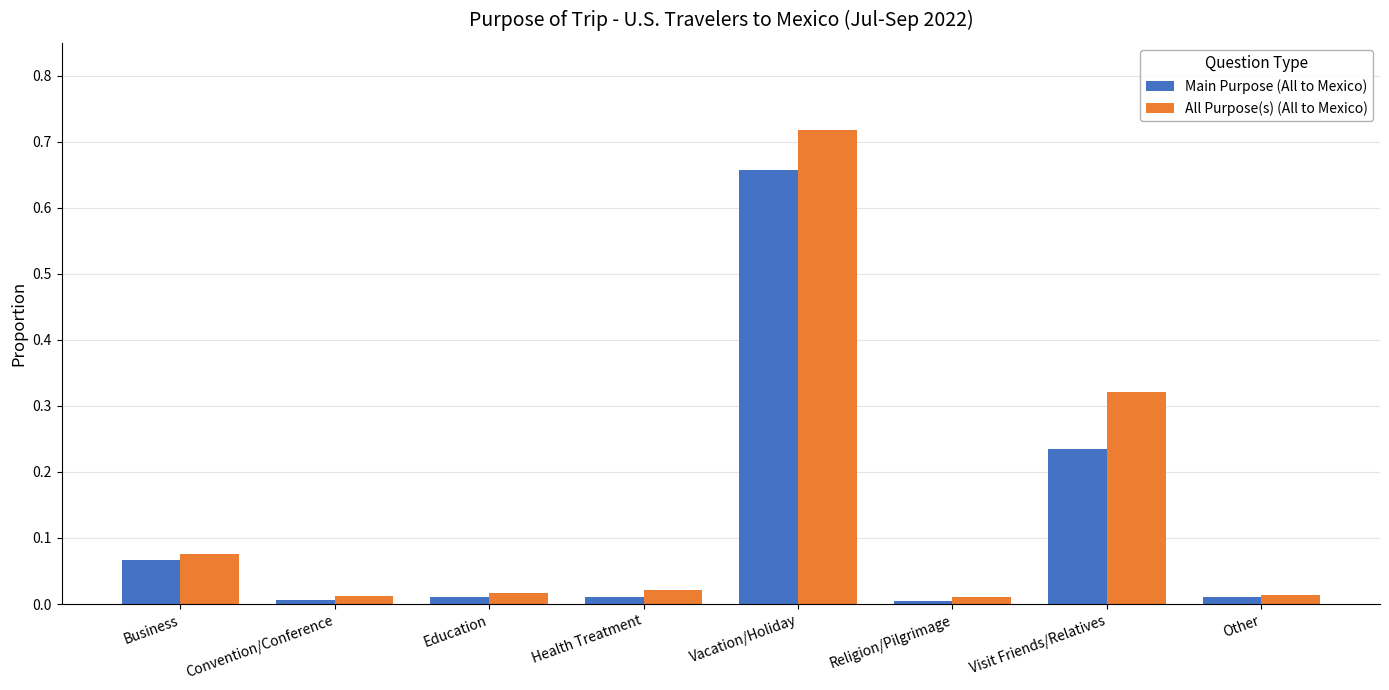

The value of All Purpose(s) (All to Mexico) at Education is 0.0. True or false?

True